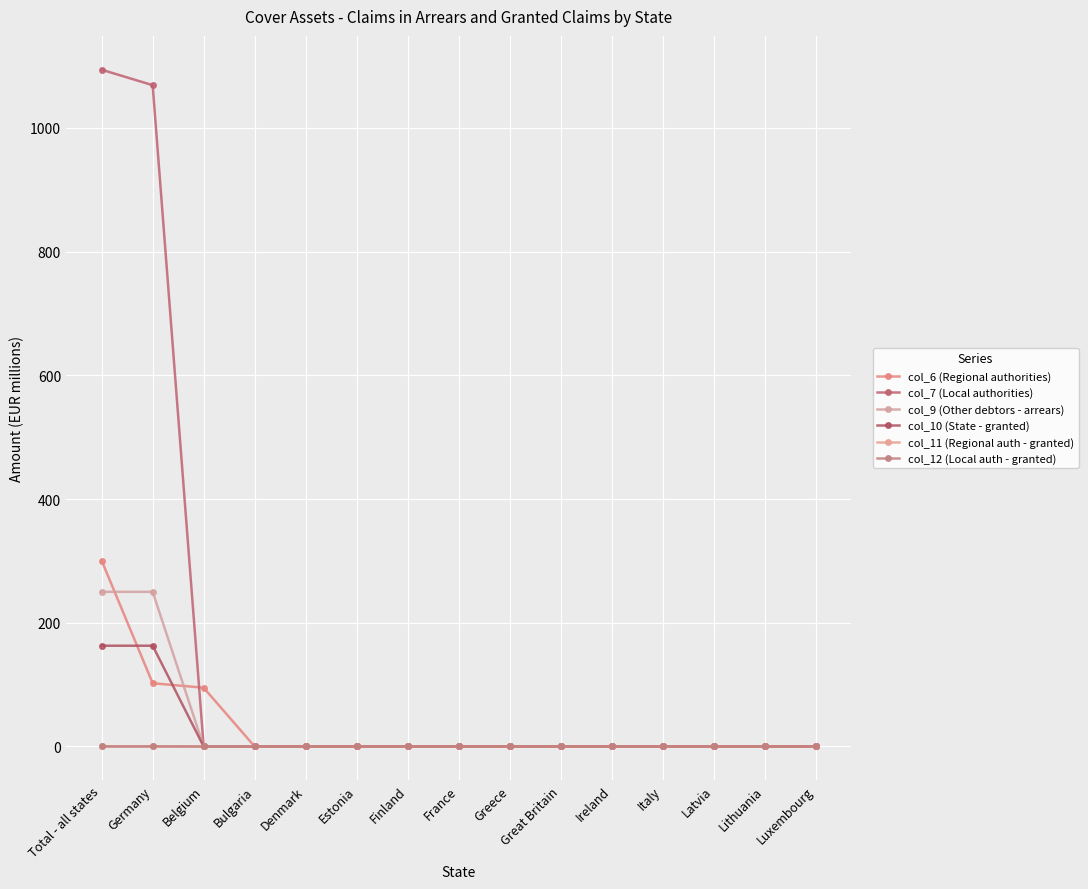

How many lines are shown in the chart?

6